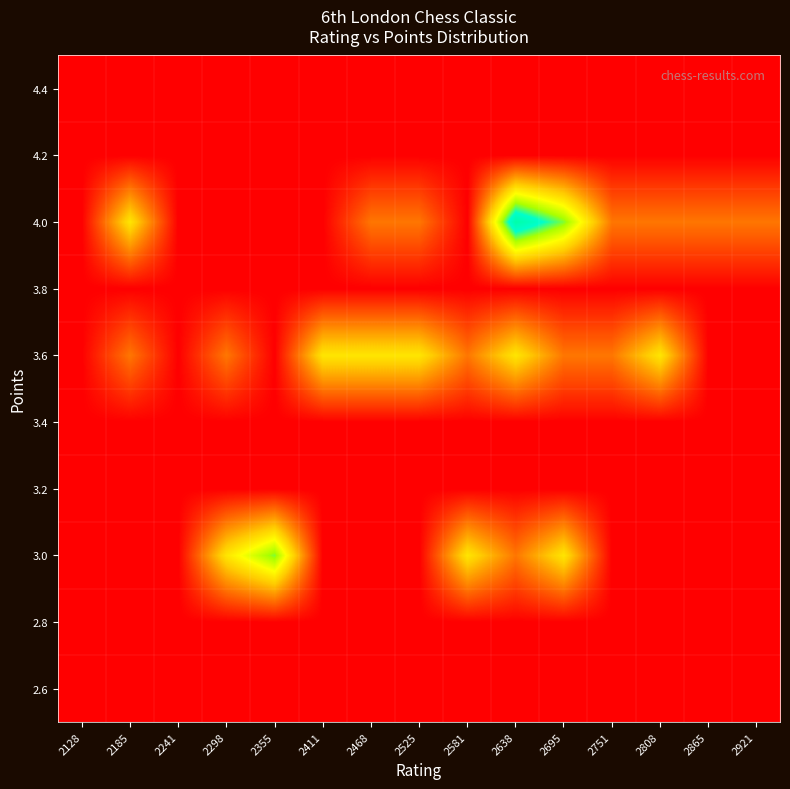

Reading left to right, what are all the values shown in this chart?

2.6: 2128=0	2185=0	2241=0	2298=0	2355=0	2411=0	2468=0	2525=0	2581=0	2638=0	2695=0	2751=0	2808=0	2865=0	2921=0
2.8: 2128=0	2185=0	2241=0	2298=0	2355=0	2411=0	2468=0	2525=0	2581=0	2638=0	2695=0	2751=0	2808=0	2865=0	2921=0
3.0: 2128=0	2185=0	2241=0	2298=2	2355=3	2411=0	2468=0	2525=0	2581=2	2638=1	2695=2	2751=0	2808=0	2865=0	2921=0
3.2: 2128=0	2185=0	2241=0	2298=0	2355=0	2411=0	2468=0	2525=0	2581=0	2638=0	2695=0	2751=0	2808=0	2865=0	2921=0
3.4: 2128=0	2185=0	2241=0	2298=0	2355=0	2411=0	2468=0	2525=0	2581=0	2638=0	2695=0	2751=0	2808=0	2865=0	2921=0
3.6: 2128=0	2185=1	2241=0	2298=1	2355=0	2411=2	2468=2	2525=2	2581=1	2638=2	2695=1	2751=1	2808=2	2865=0	2921=0
3.8: 2128=0	2185=0	2241=0	2298=0	2355=0	2411=0	2468=0	2525=0	2581=0	2638=0	2695=0	2751=0	2808=0	2865=0	2921=0
4.0: 2128=0	2185=2	2241=0	2298=0	2355=0	2411=0	2468=1	2525=1	2581=0	2638=4	2695=3	2751=1	2808=1	2865=1	2921=1
4.2: 2128=0	2185=0	2241=0	2298=0	2355=0	2411=0	2468=0	2525=0	2581=0	2638=0	2695=0	2751=0	2808=0	2865=0	2921=0
4.4: 2128=0	2185=0	2241=0	2298=0	2355=0	2411=0	2468=0	2525=0	2581=0	2638=0	2695=0	2751=0	2808=0	2865=0	2921=0